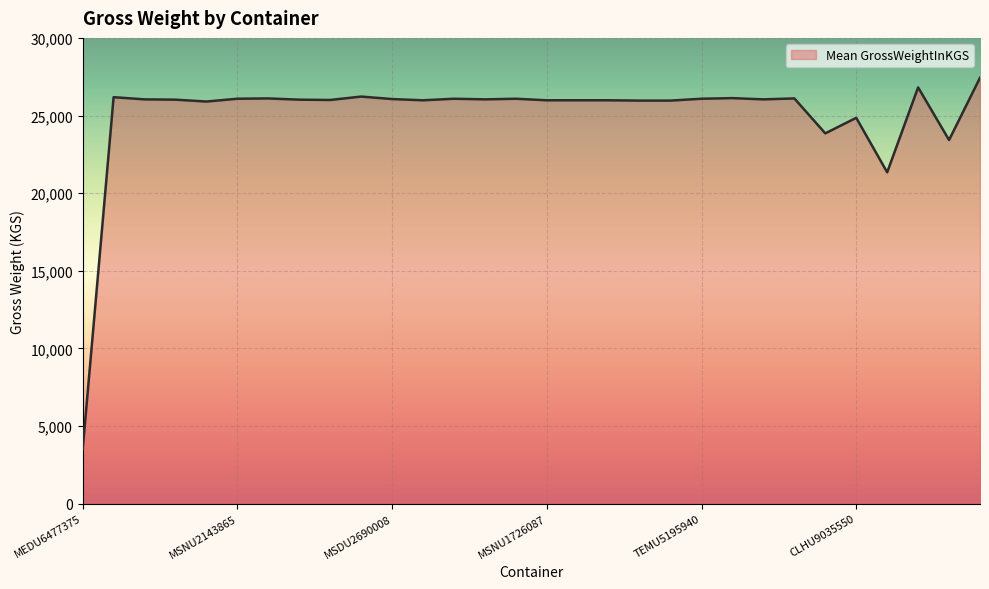

What is the maximum value shown in the chart?

27430